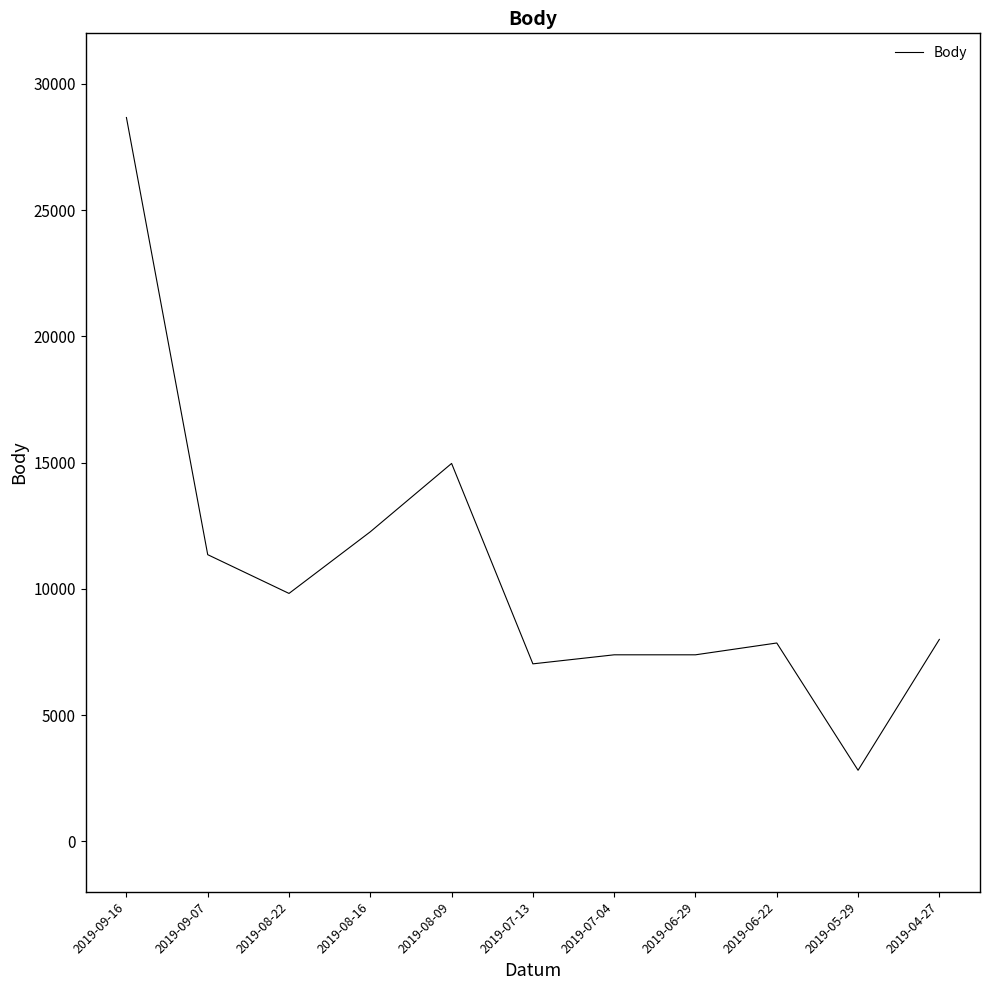

Between 2019-05-29 and 2019-08-09, which is larger?

2019-08-09